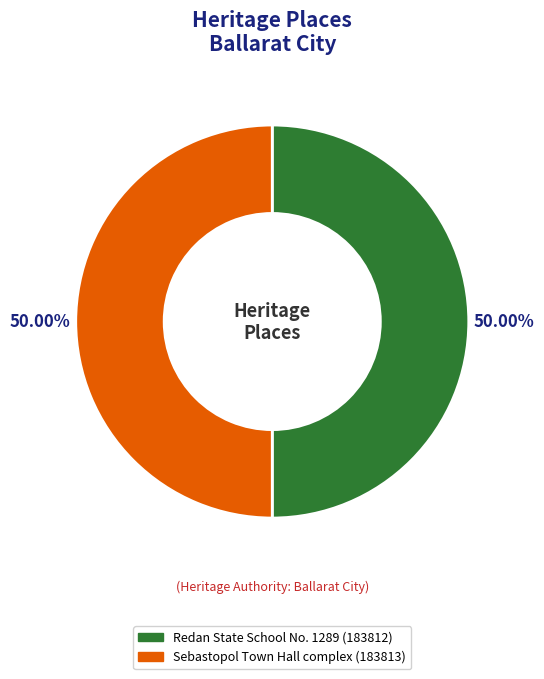

How many segments does this pie chart have?

2